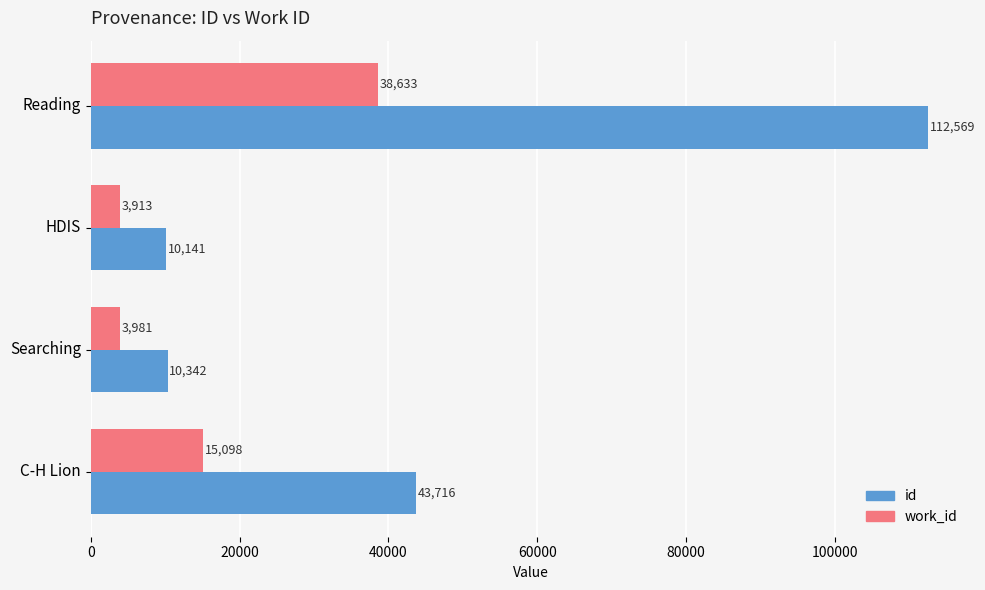

List the series in order of their overall mean, lowest first.

work_id, id